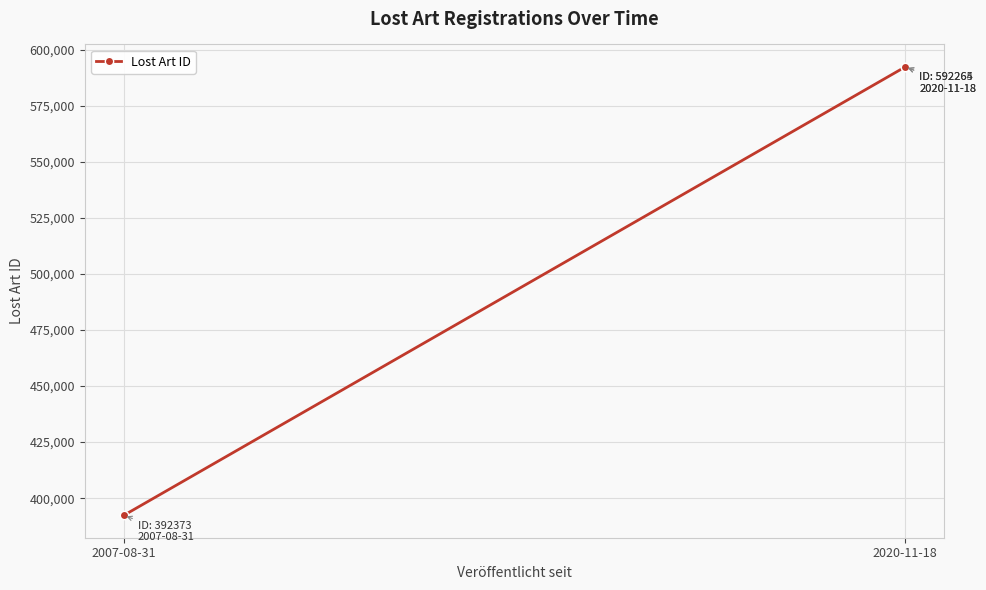

The chart shows a value of 592264 at 2020-11-18. True or false?

True